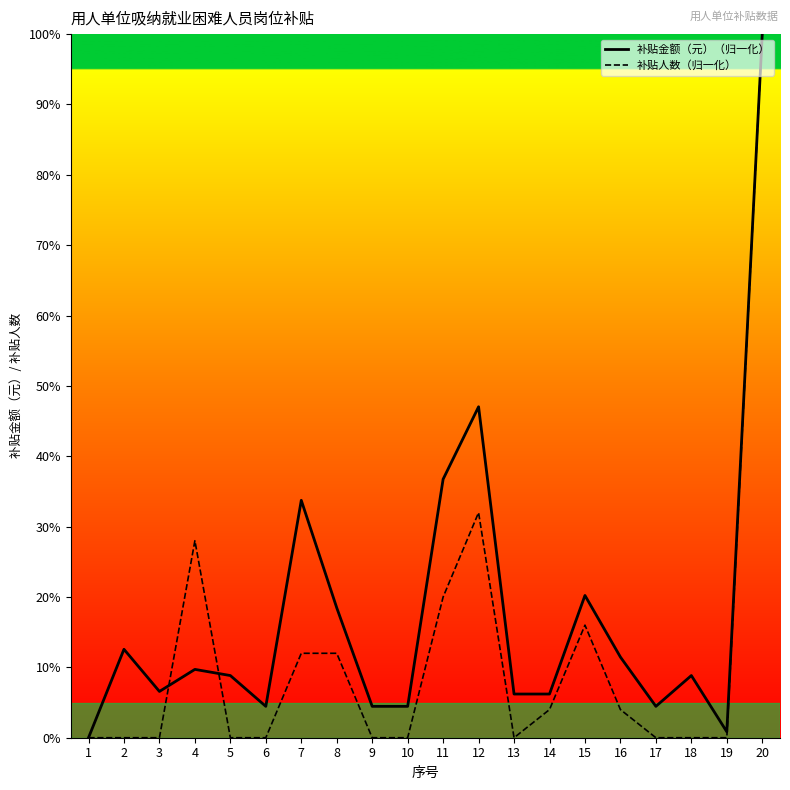

How many interior local valleys does the 补贴金额（元） series have?

4